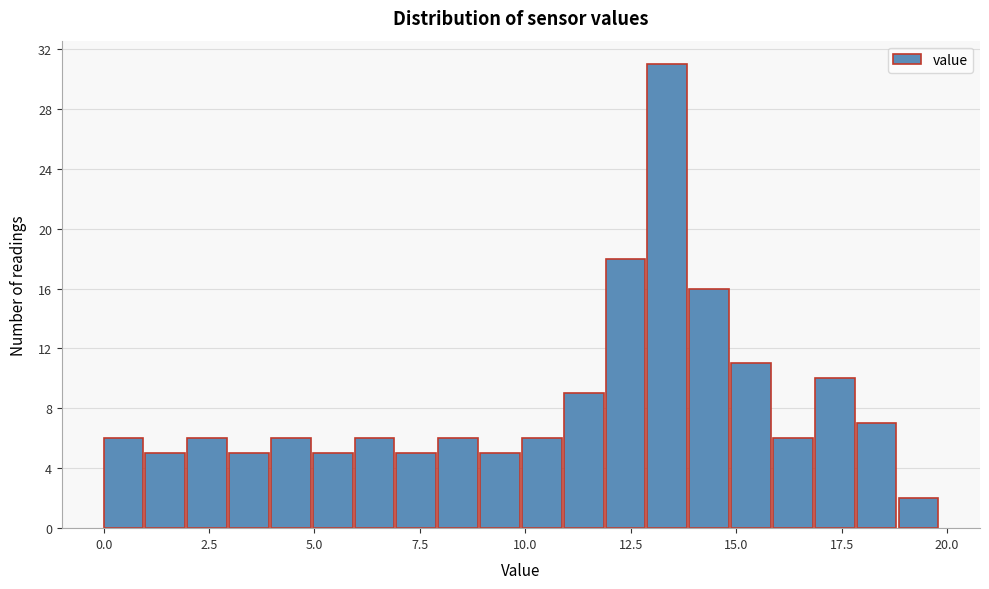

Read against the x-axis, roughly where is the centre of the tallest bar?

13.5